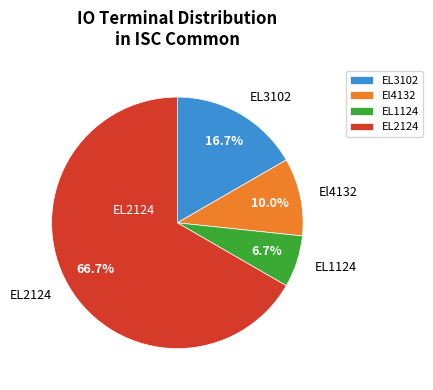

Does EL2124 account for over 50% of the chart?

Yes